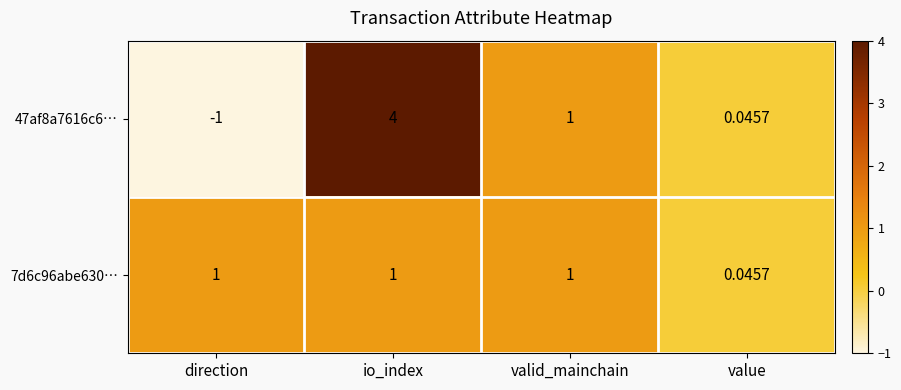

What is the total value across all series at valid_mainchain?

2.0